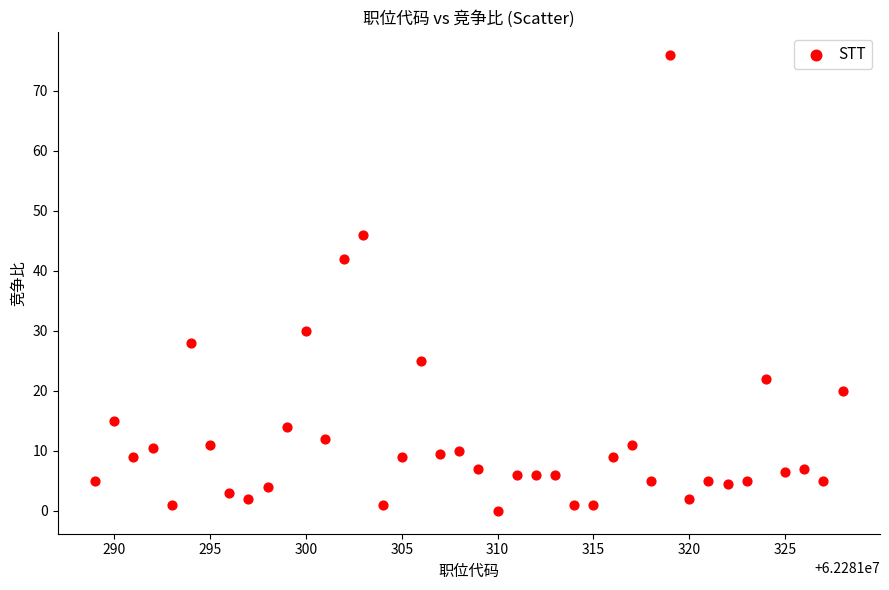

What is the range of X values (max minus min)?

39.0